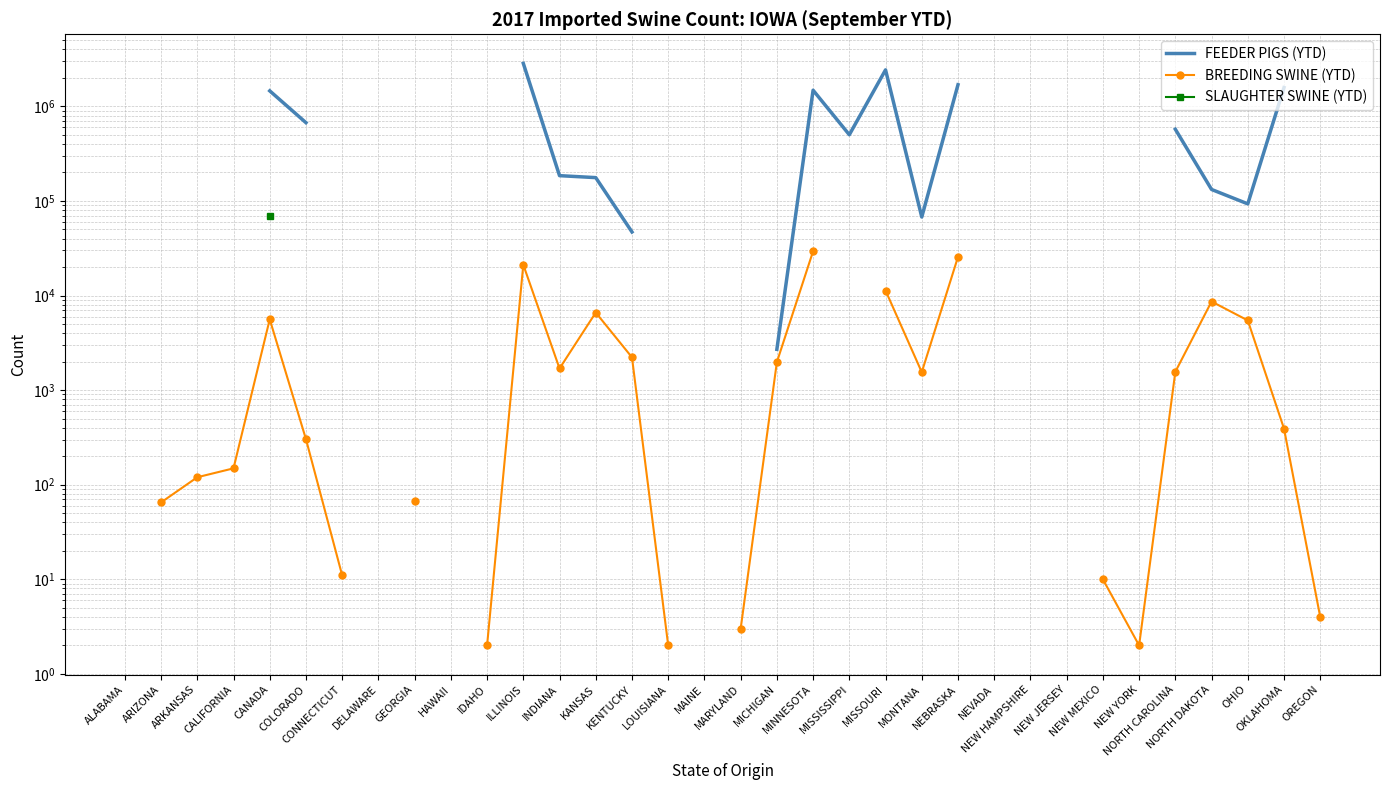

Is this an area chart (filled region under the line)?

No